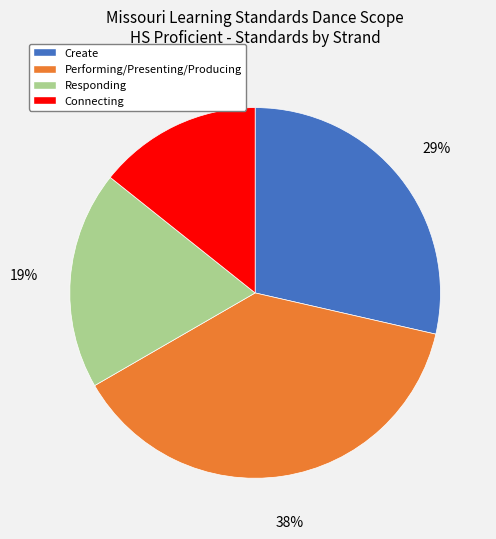

What percentage is the Performing/Presenting/Producing slice, to the nearest percent?

38%